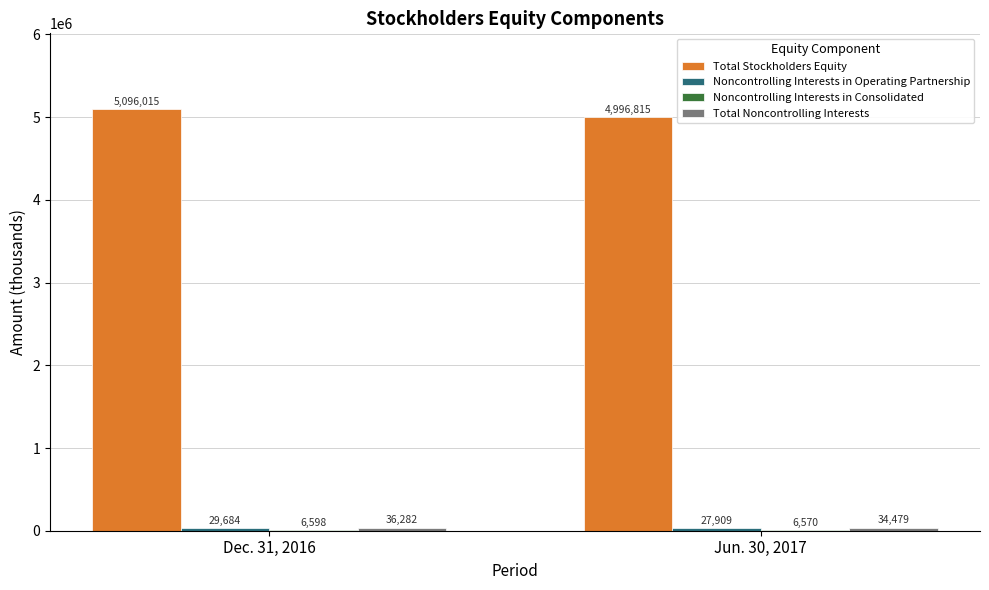

Between Dec. 31, 2016 and Jun. 30, 2017, which series saw the biggest shift?

Total Stockholders Equity